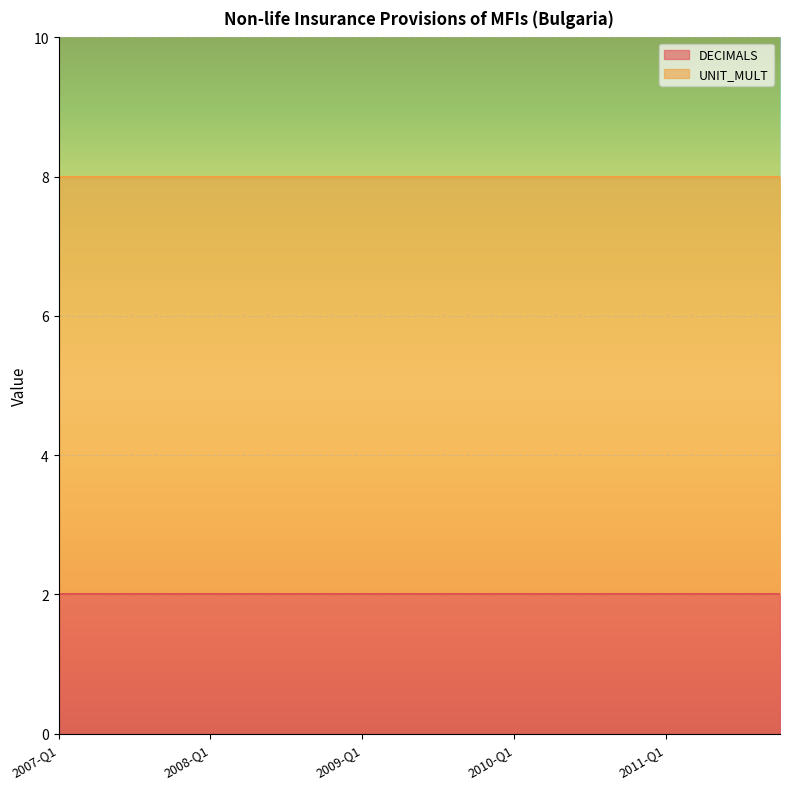

How many lines are shown in the chart?

2